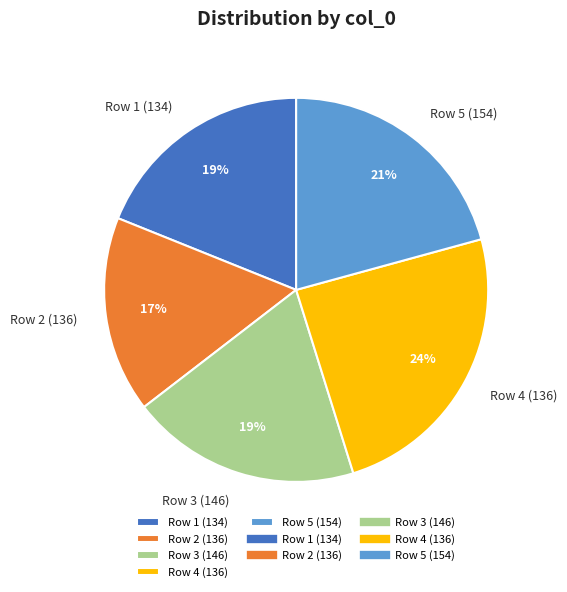

How many segments does this pie chart have?

5